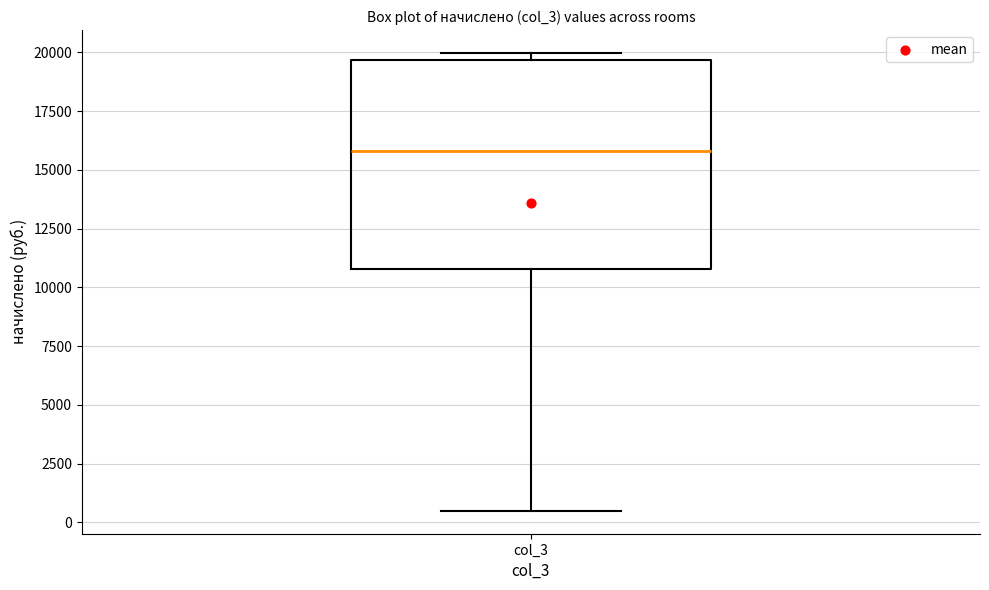

Read this box plot against the y-axis: the position of the median line, the range covered by the box, and the ends of both whiskers. The values are not printed on the chart, so give them approximately, as read against the axis.

median 16000, box 11000 to 19500, whiskers 500 to 20000